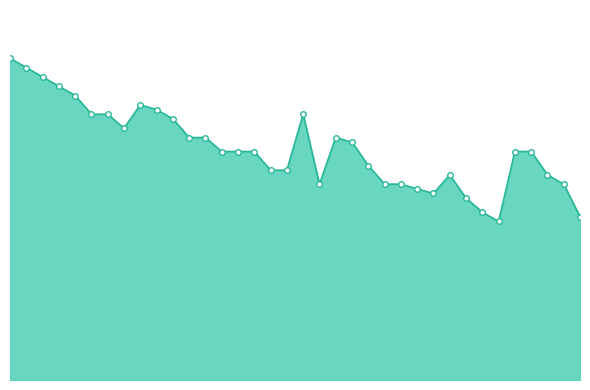

Does the chart have visible grid lines?

No